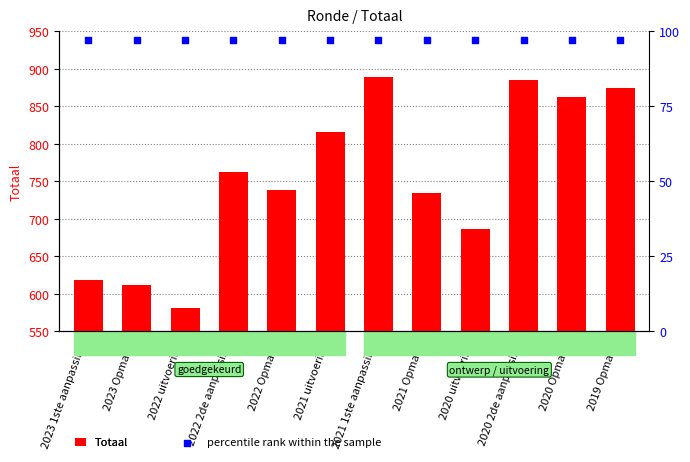

Which series has the largest total across all categories?

Totaal